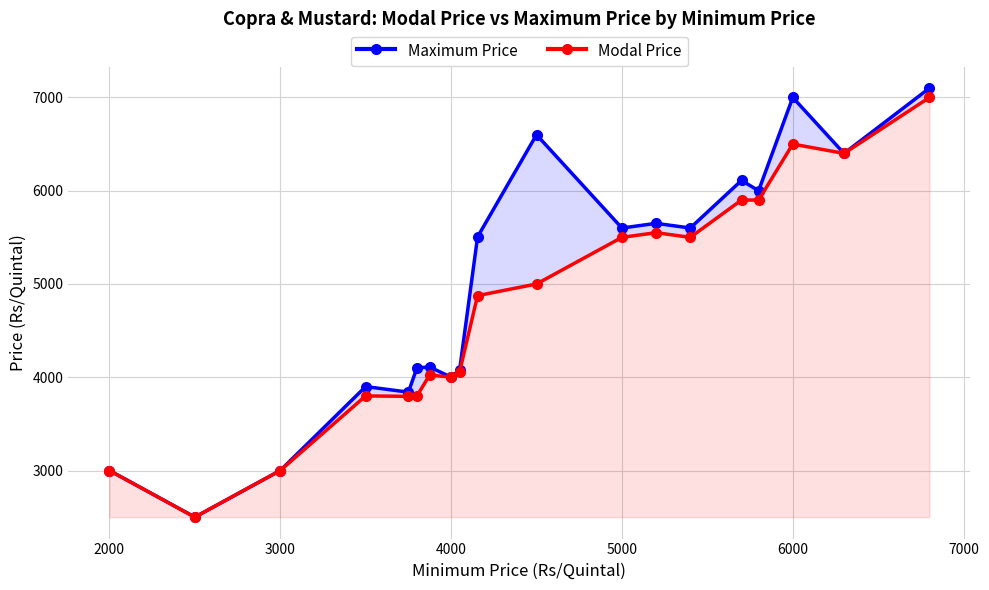

True or false: Modal Price has more than 2 points higher than both neighbors.

True